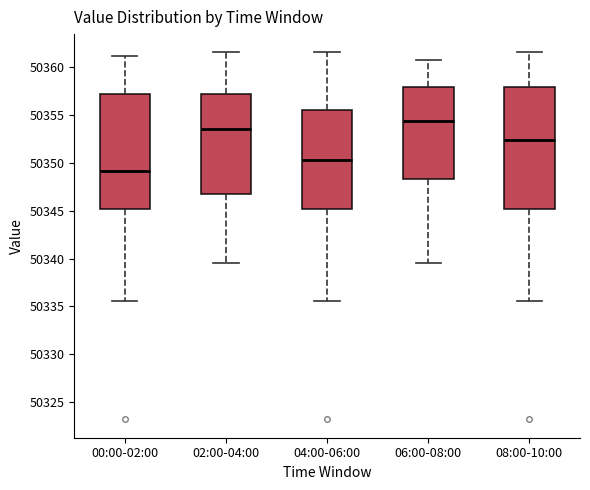

Which box's median line is the lowest?

00:00-02:00